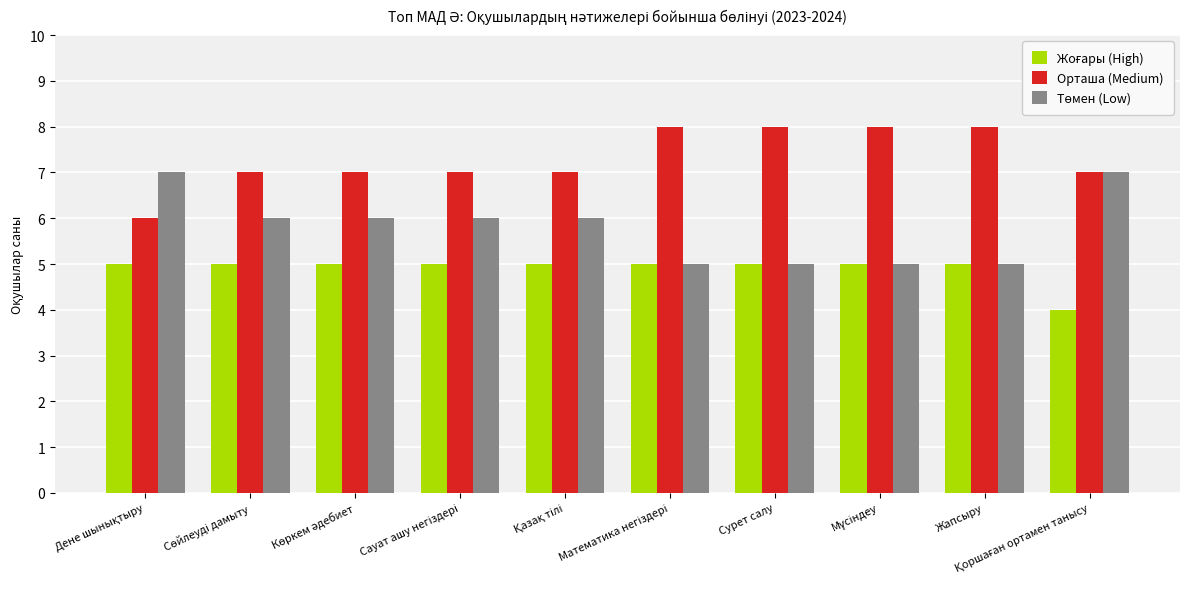

What is the spread (max minus min) of values at Жапсыру?

3